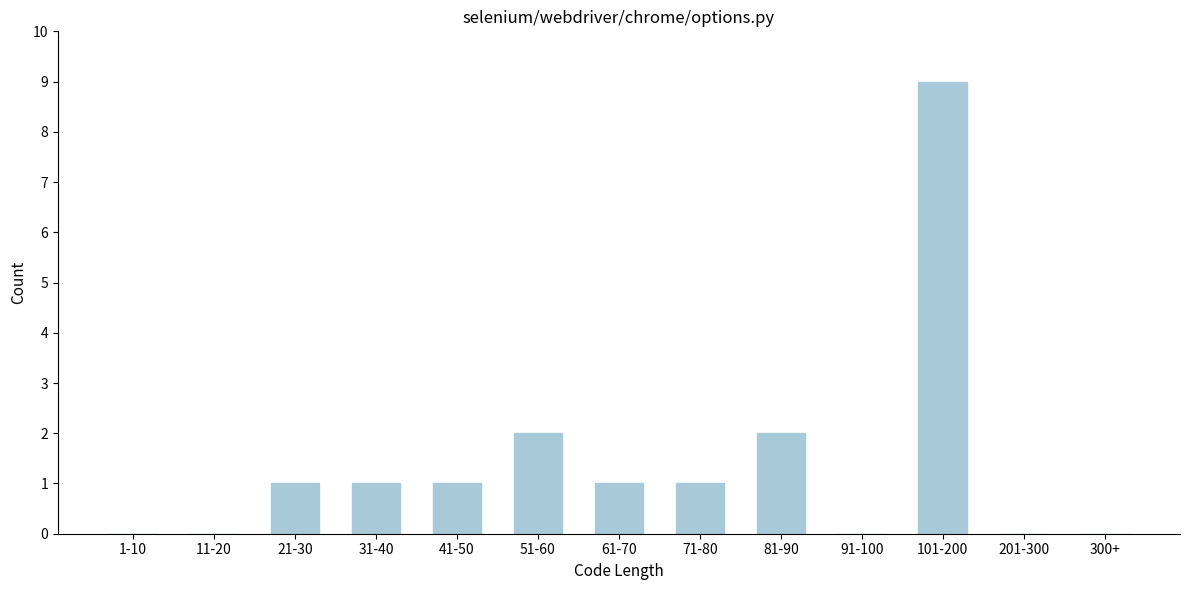

Reading left to right, list all the values displayed in this chart.

1-10=0	11-20=0	21-30=1	31-40=1	41-50=1	51-60=2	61-70=1	71-80=1	81-90=2	91-100=0	101-200=9	201-300=0	300+=0